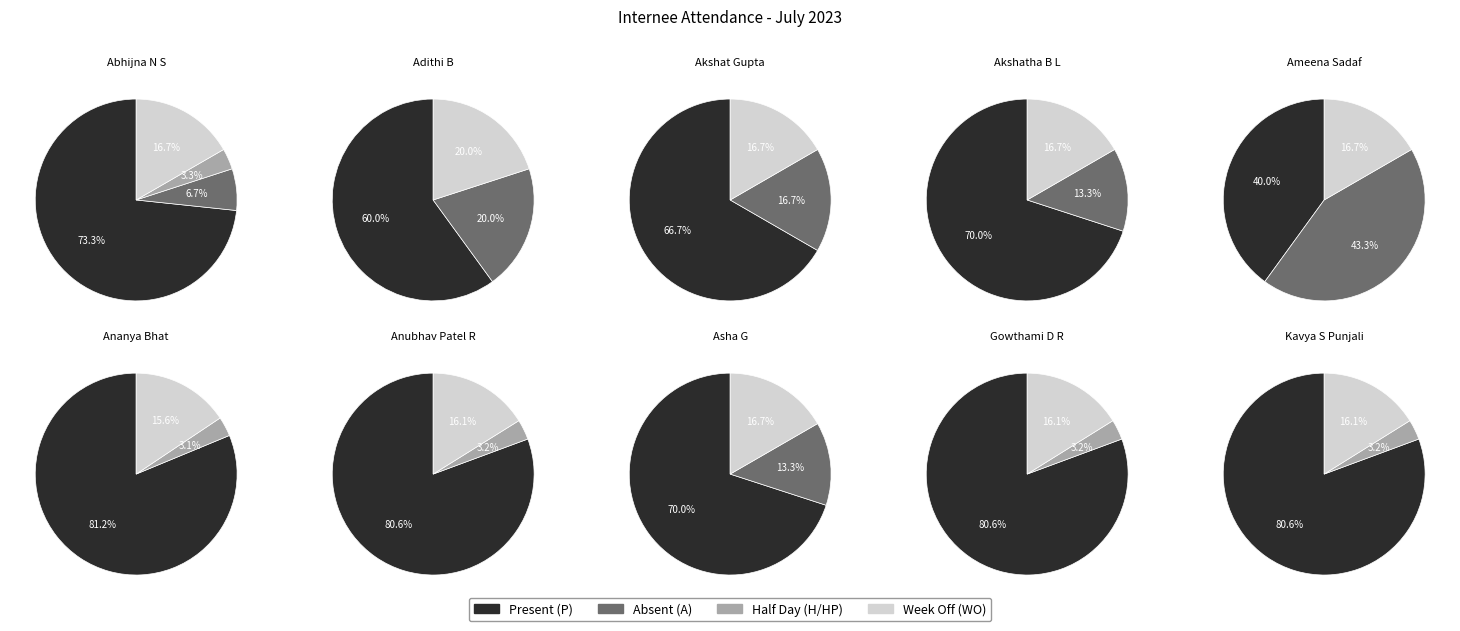

Is it true that Hemanth P is 1% of the pie?

False